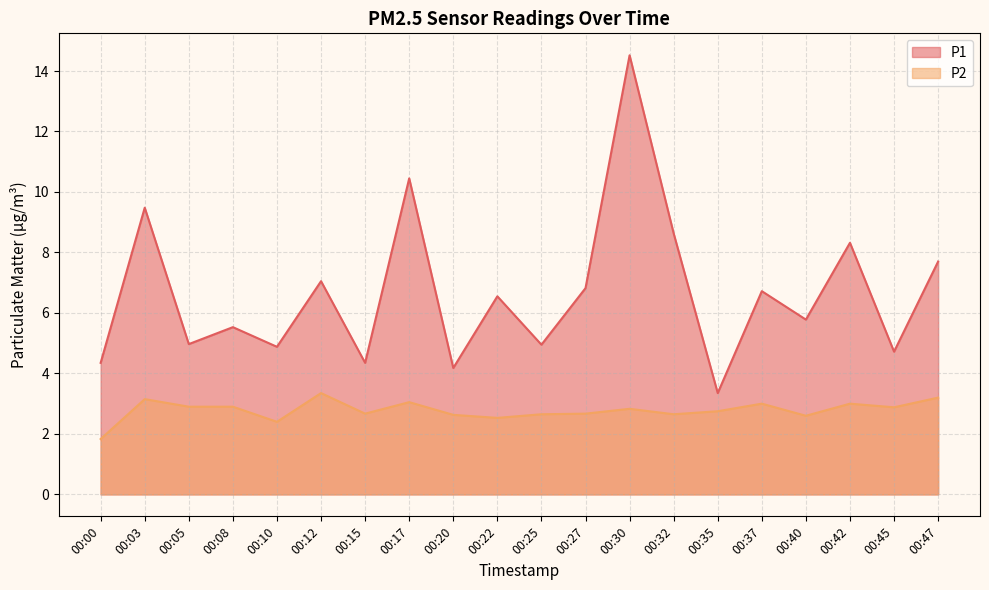

What is the spread (max minus min) of values at 00:00?

2.5